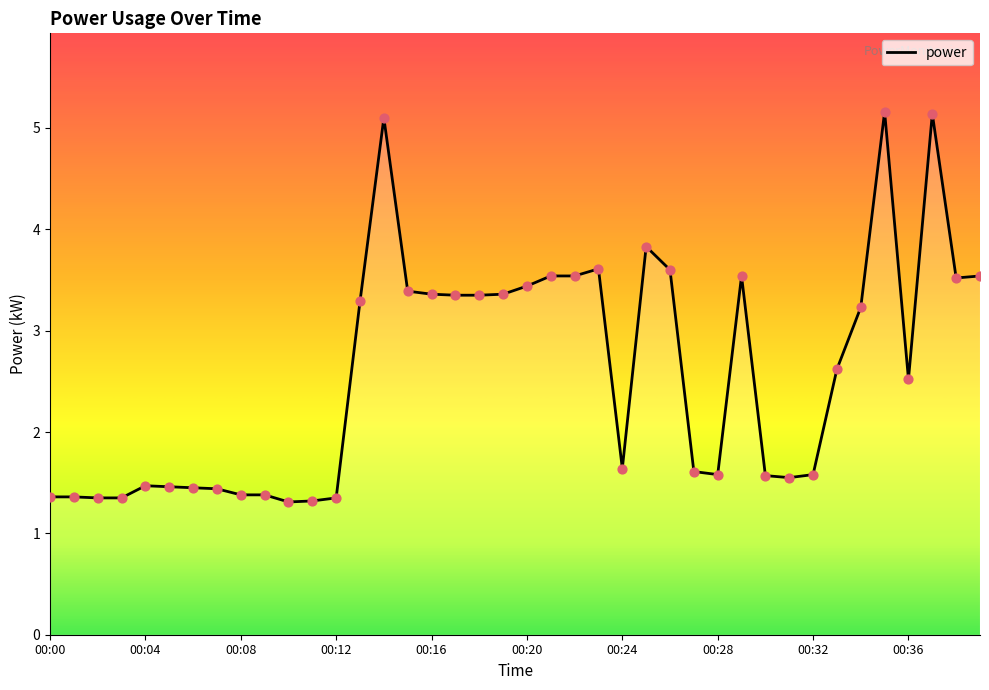

What is the minimum value shown in the chart?

1.3